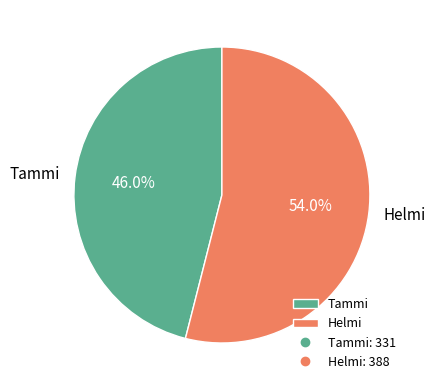

Do Helmi and Tammi together represent more than half of the pie?

Yes